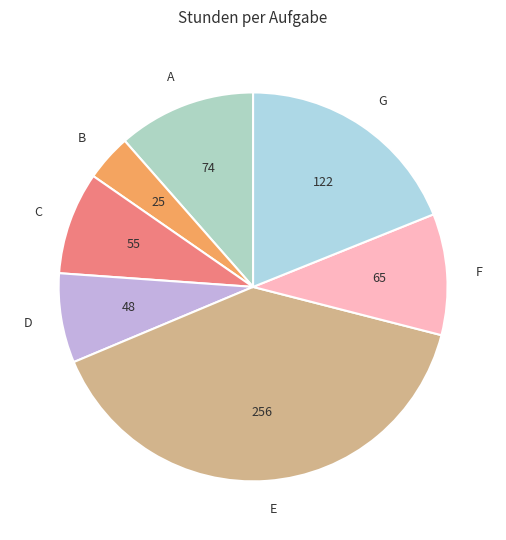

Which category has the smallest portion of the pie?

B